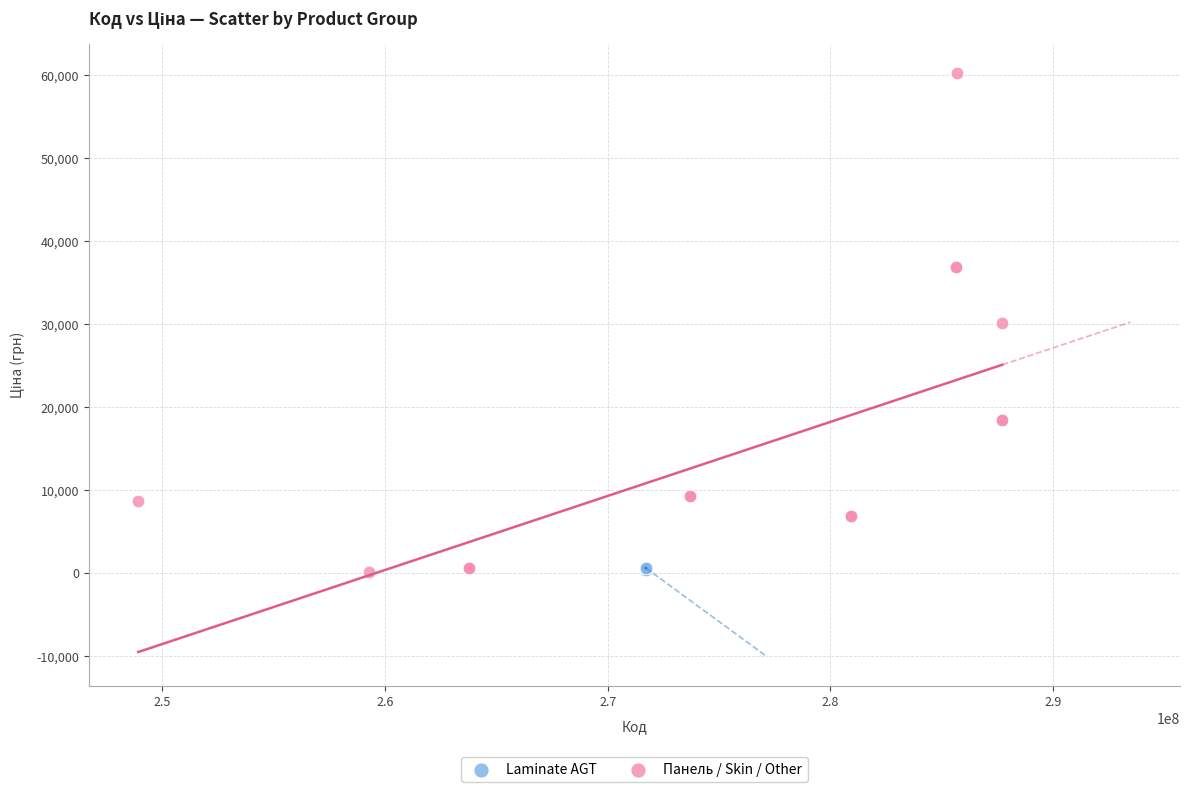

Which series contains the highest Y value?

Панель / Skin / Other